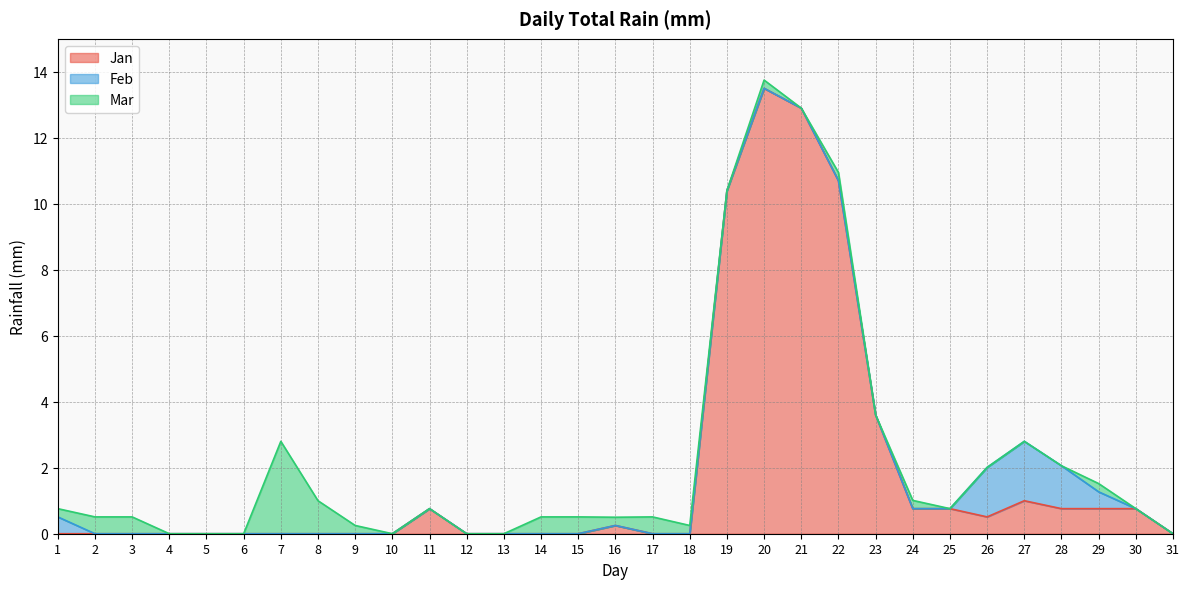

Does the chart display data point markers on the line(s)?

No